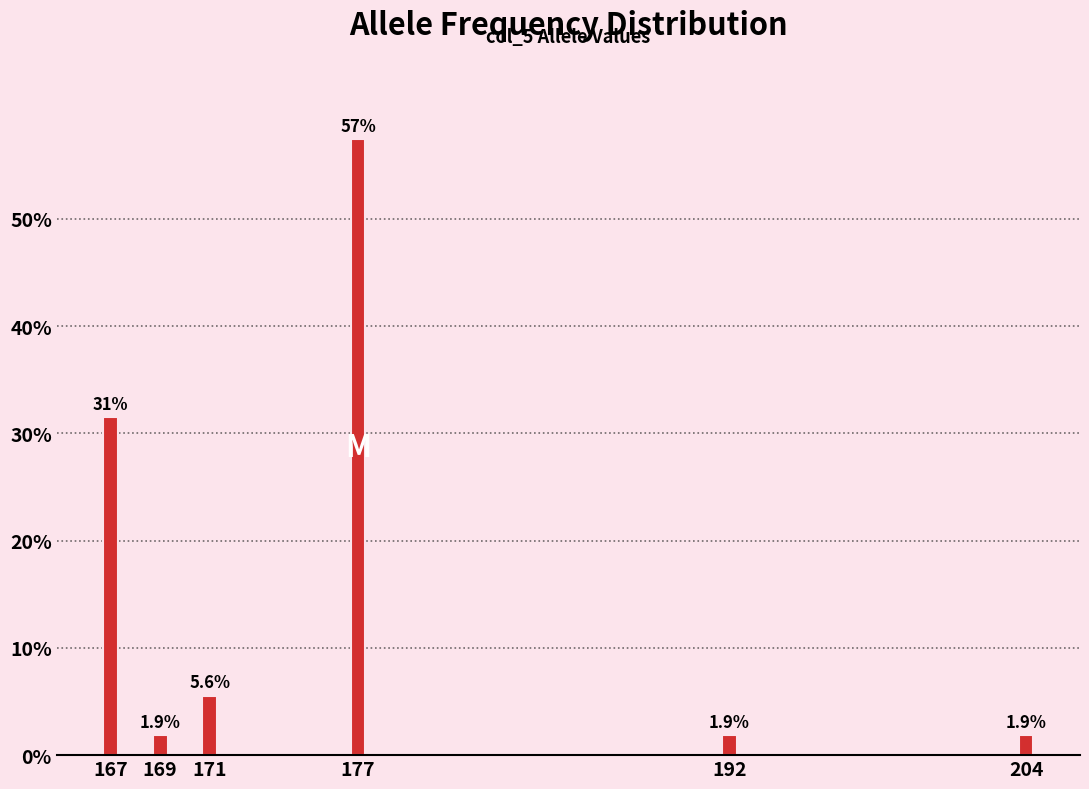

Reading left to right, extract all data points from this chart.

167=31.5	169=1.9	171=5.6	177=57.4	192=1.9	204=1.9